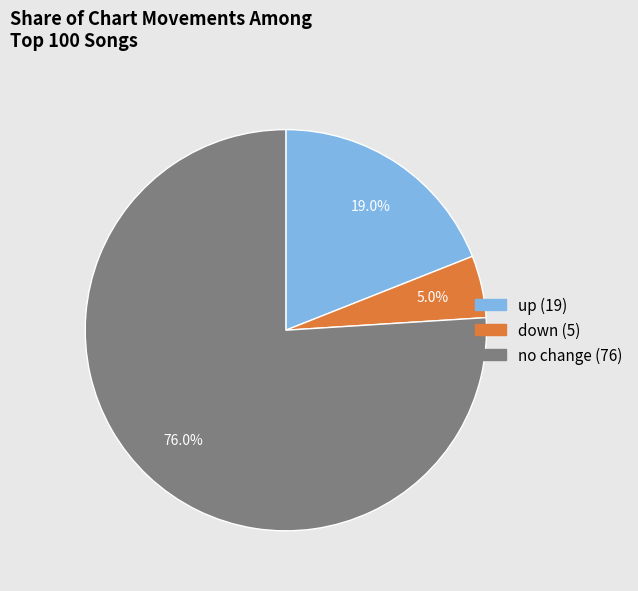

Does any single category account for the majority?

Yes